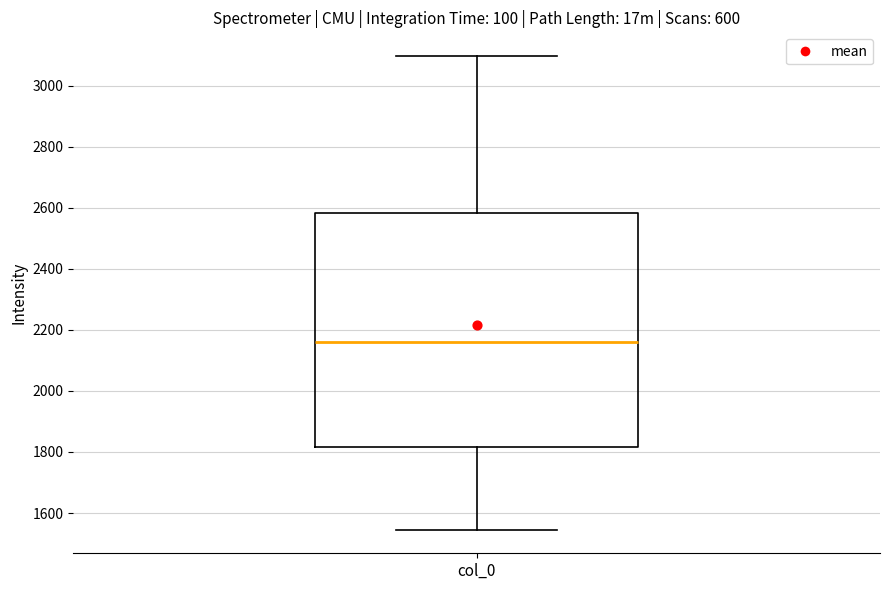

Where does the upper whisker of the box for col_0 end on the y-axis? The values are not printed on the chart, so give them approximately, as read against the axis.

3100